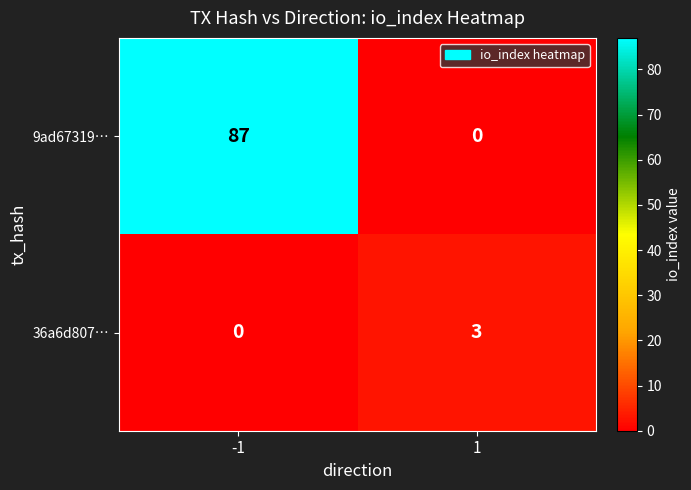

What is the spread (max minus min) of values at -1?

87